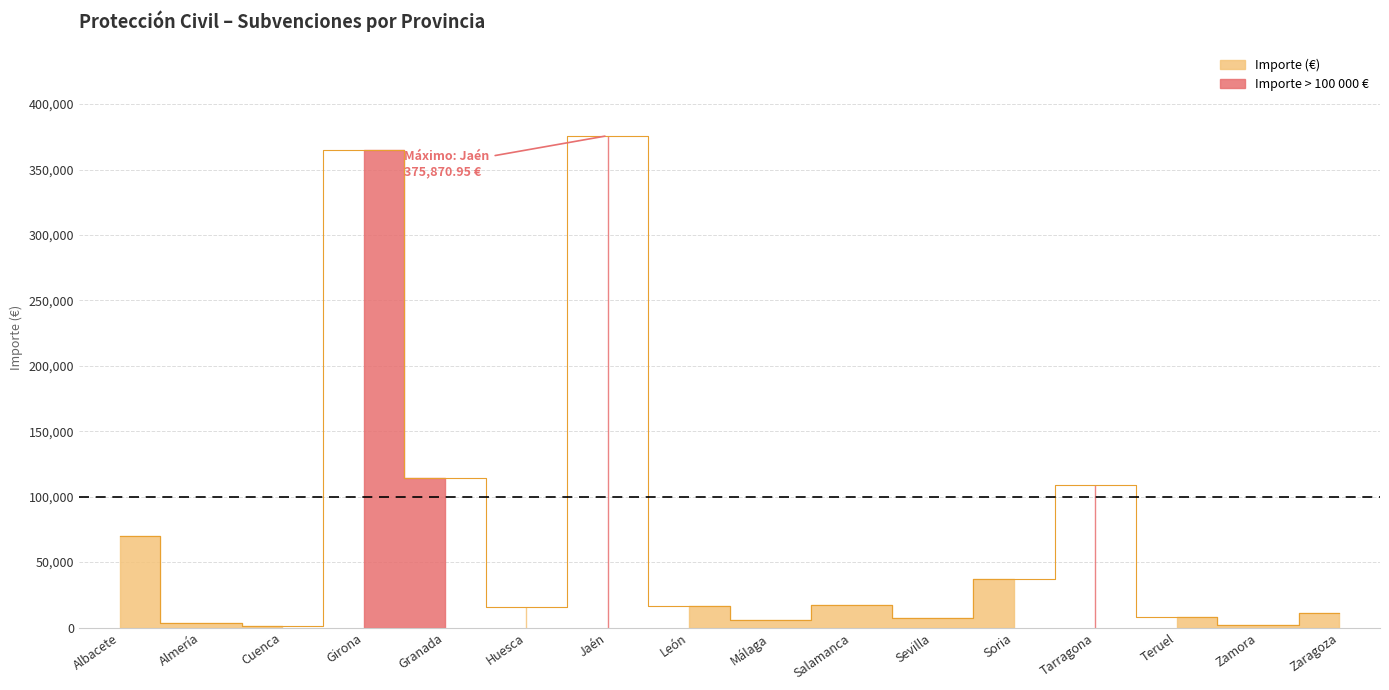

What is the value of the 15th point from the left?

2159.4